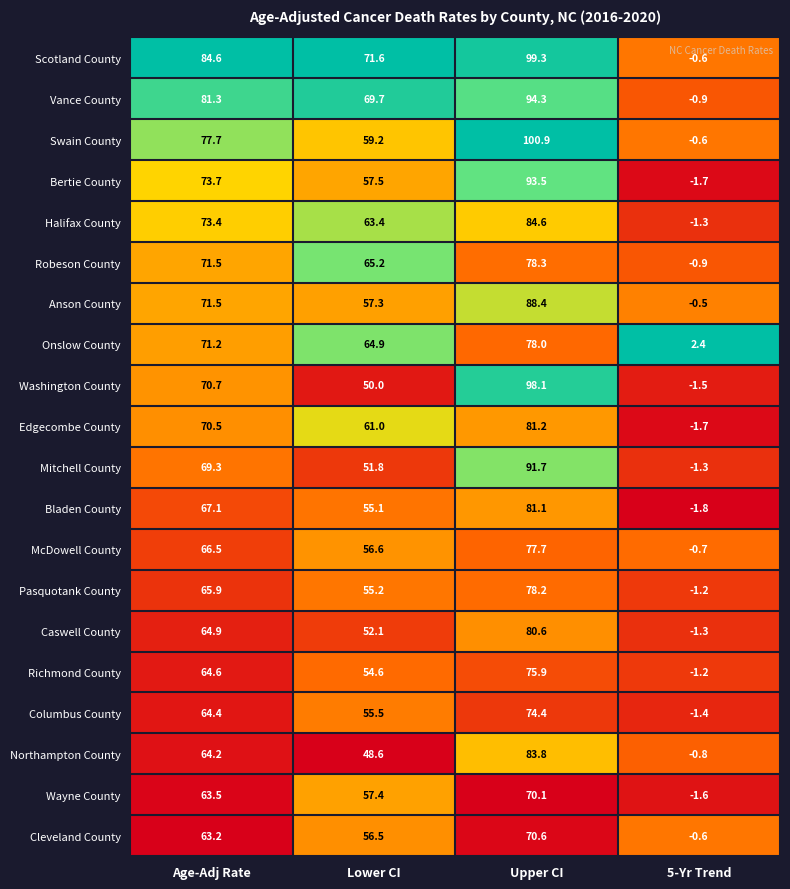

Is it true that Bertie County equals -2.5 at 5-Yr Trend?

False